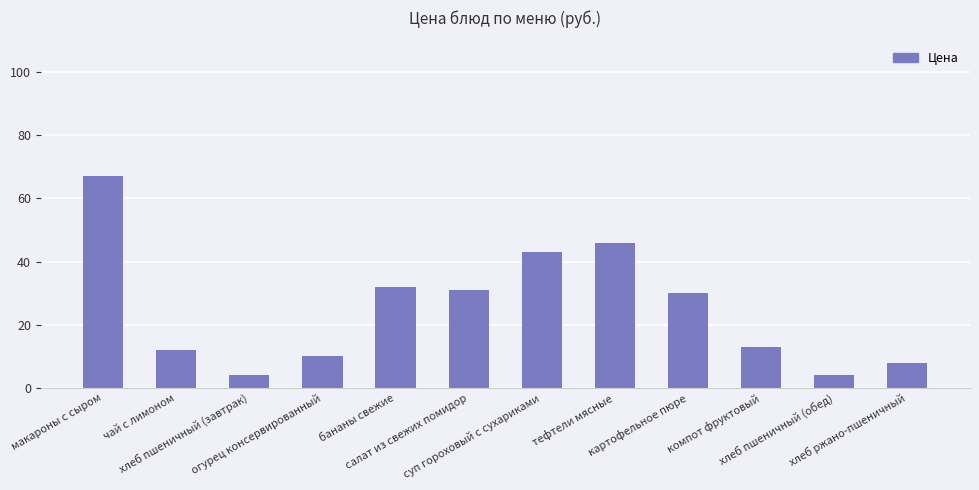

How many values are below 30?

6